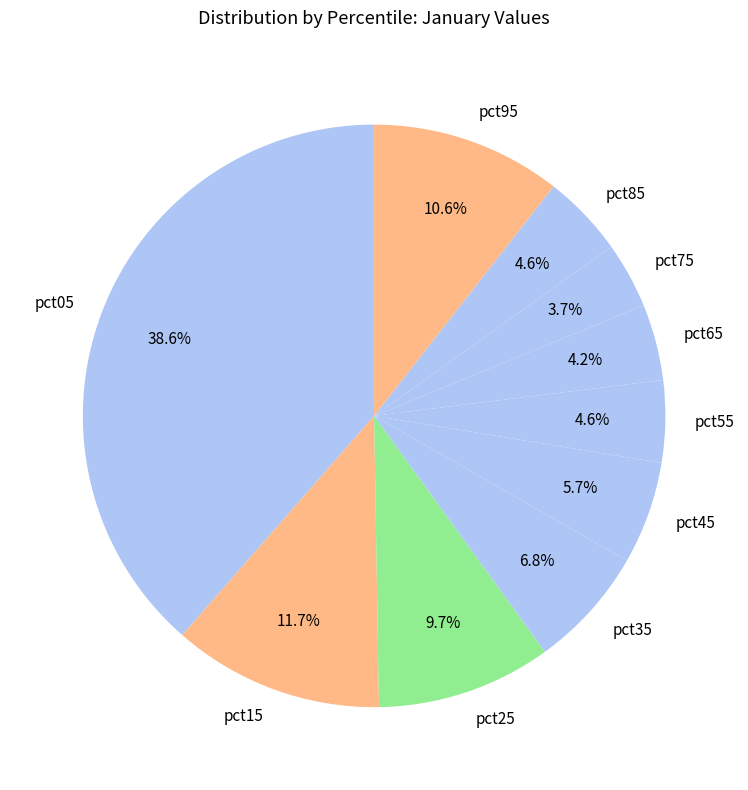

Between pct45 and pct85, which is larger?

pct45